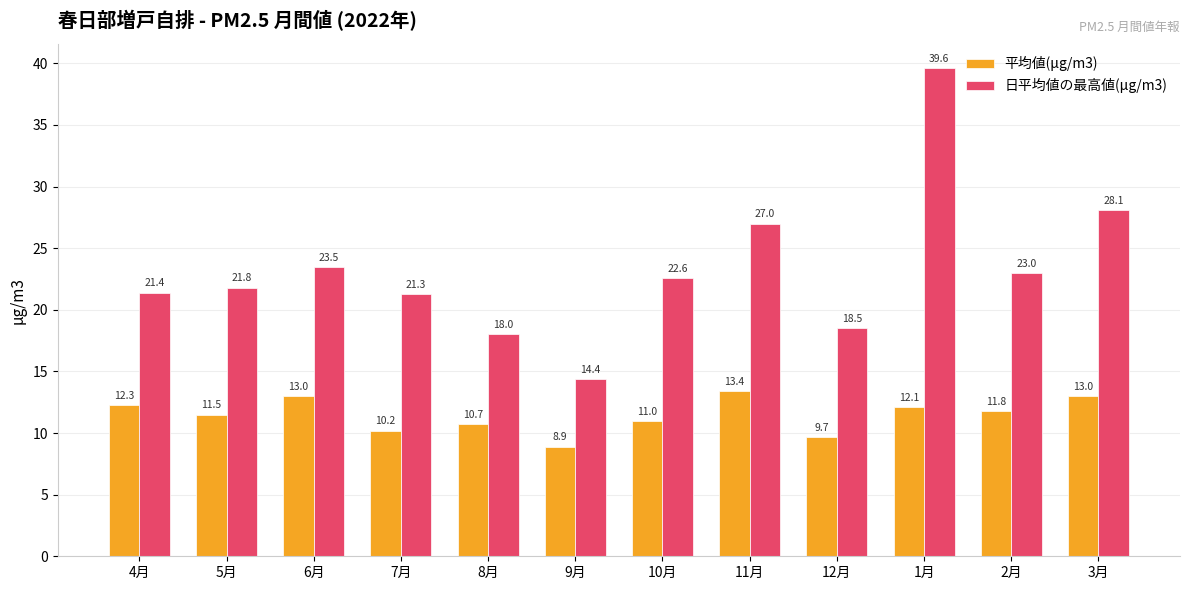

What position from the left is 11月?

8